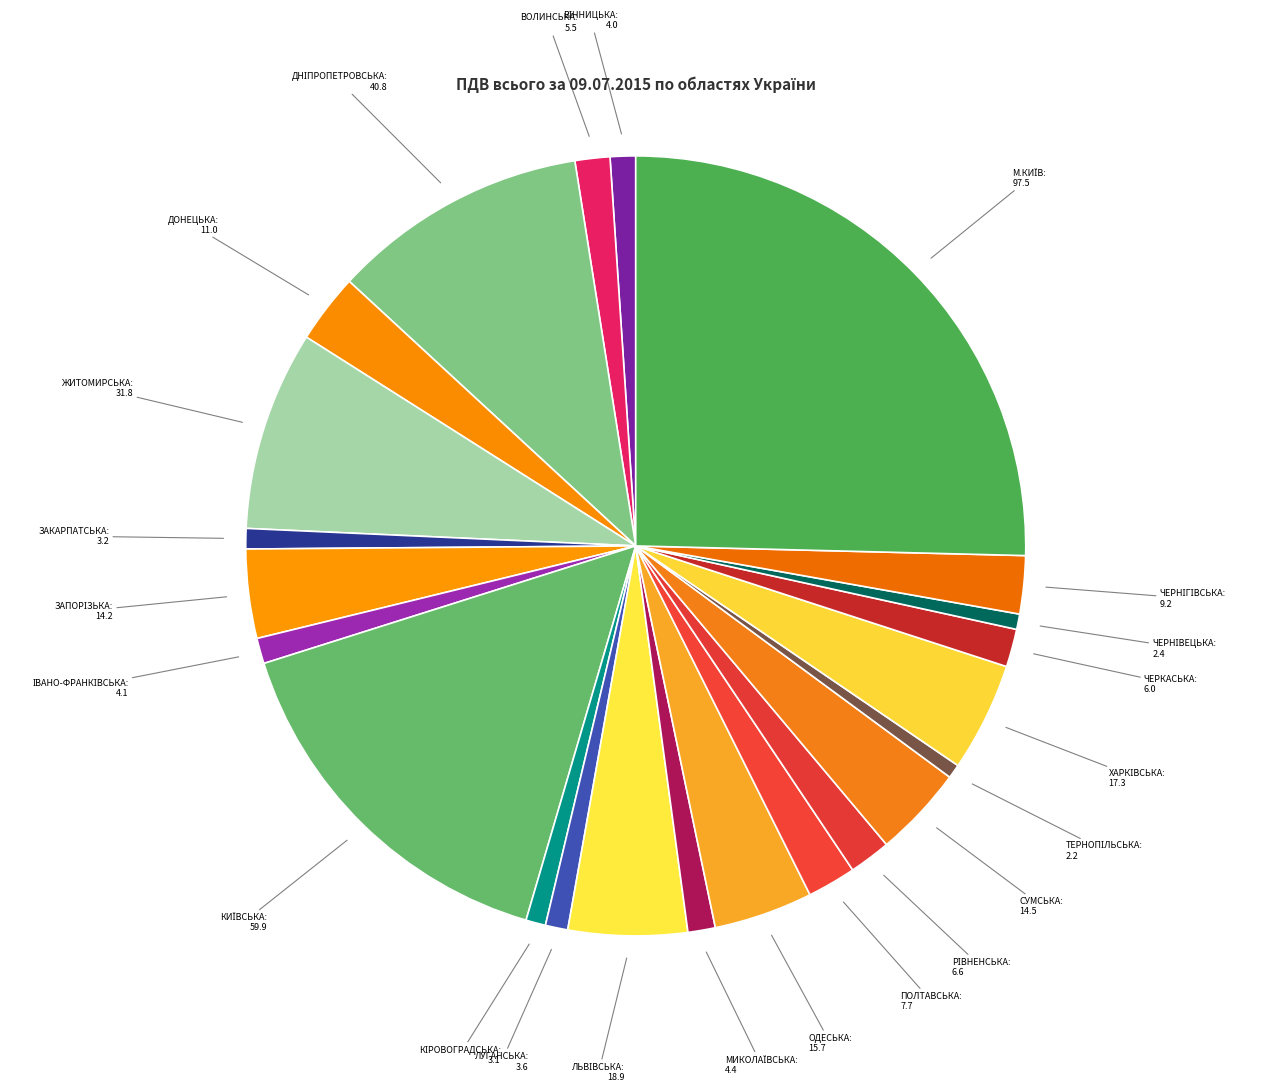

Does any single category account for the majority?

No